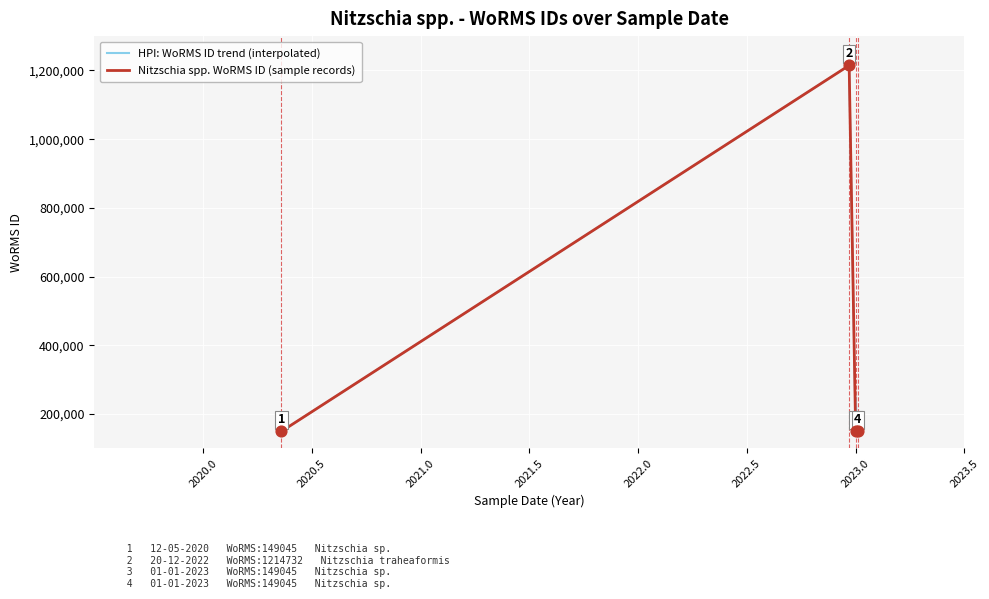

True or false: Nitzschia spp. WoRMS ID (sample records) has more than 0 interior local peaks.

True